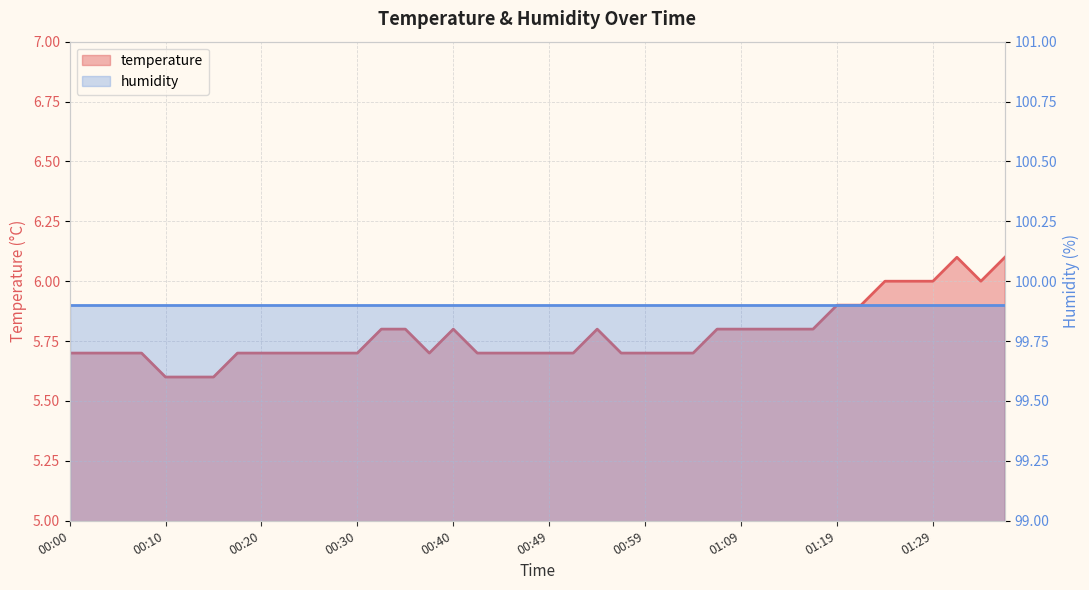

Which has a higher value, 00:32 or 00:08?

00:32